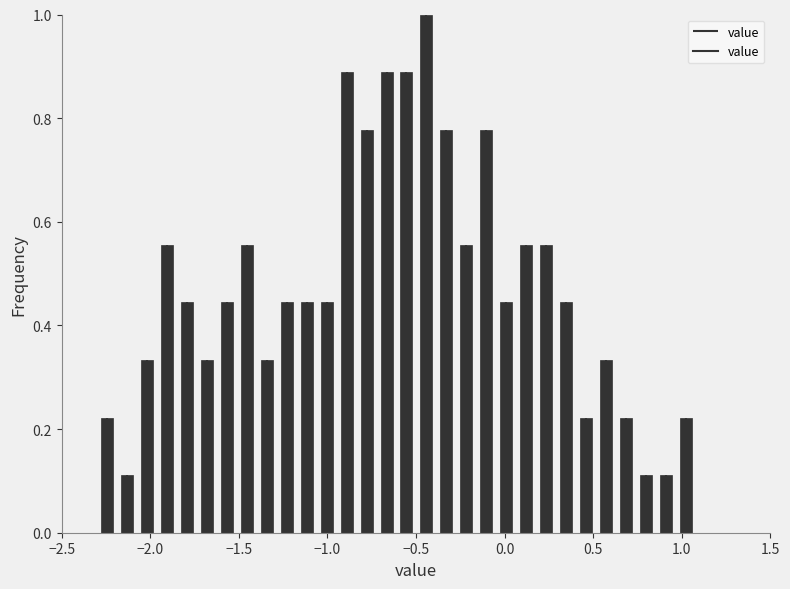

Around what value on the x-axis is the tallest bar? Give the approximate position of its centre, as read against the axis.

-0.45